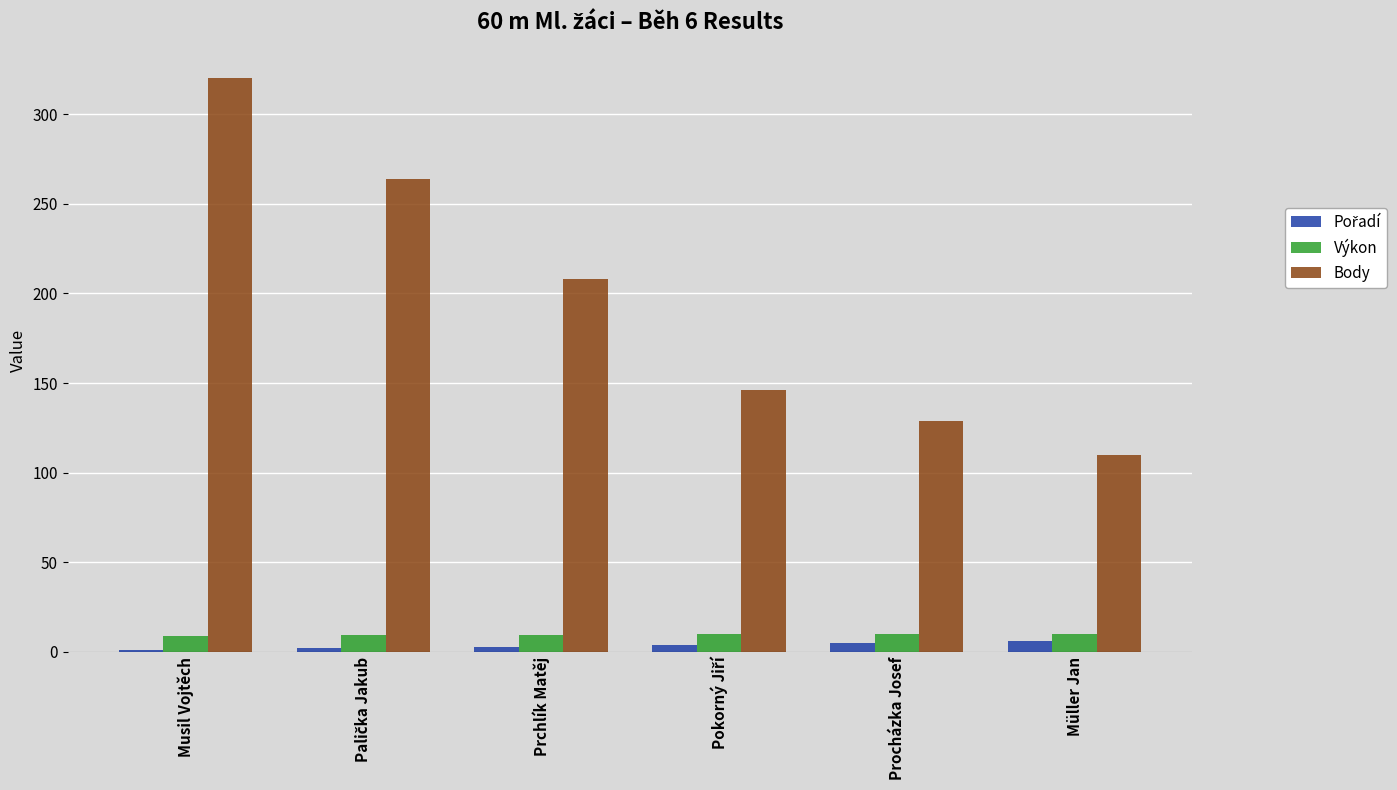

What is the average value of the Body series?

196.2